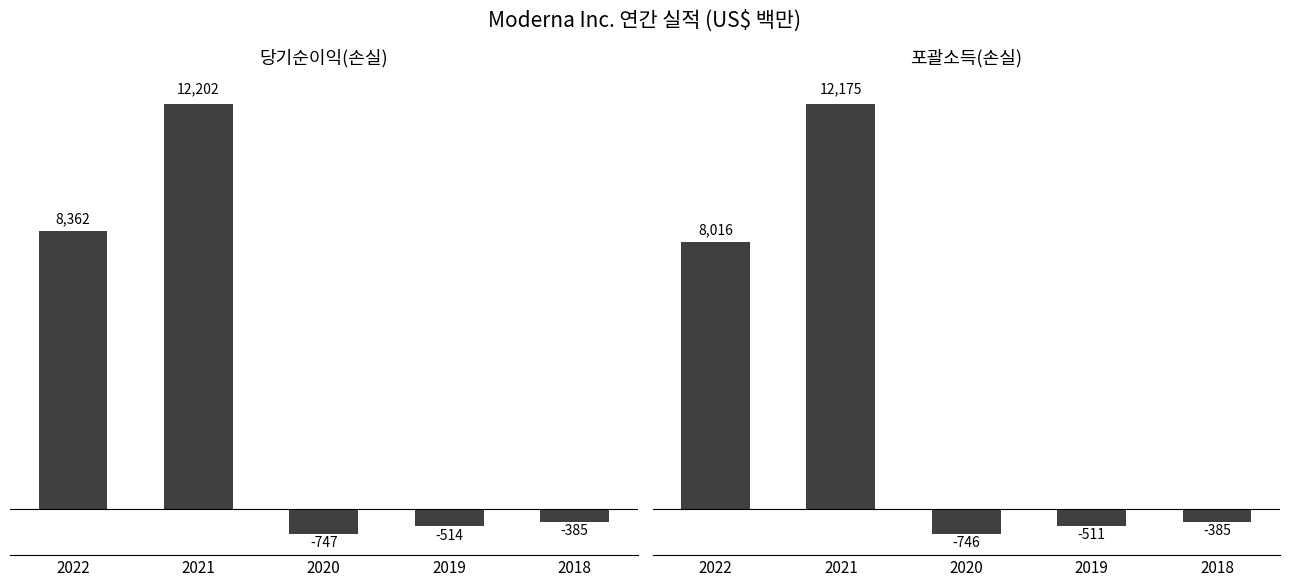

Which series has the largest range (max minus min)?

당기순이익(손실)